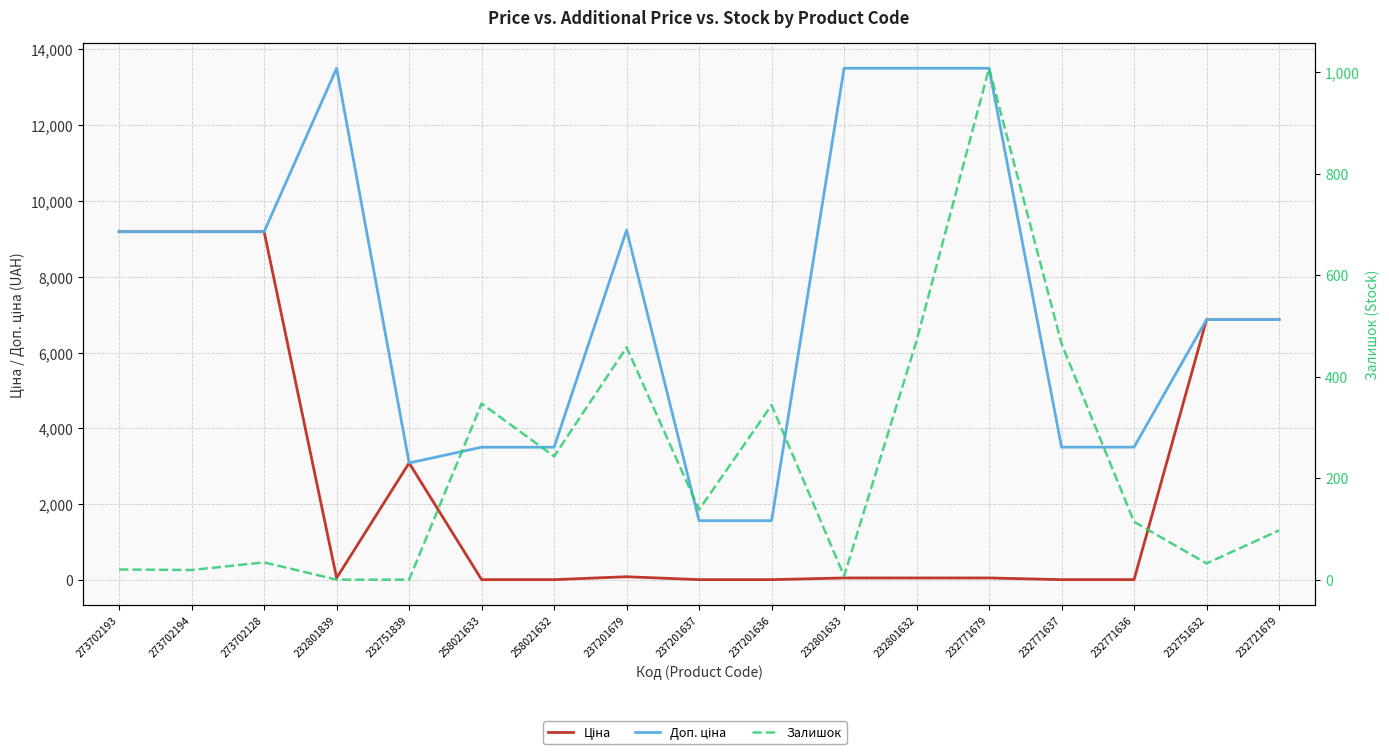

How many values in the Залишок series are below 114?

8